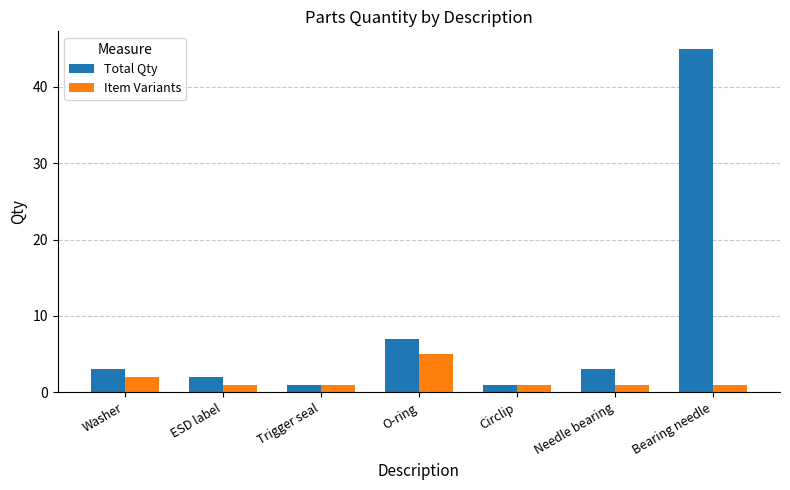

Where is Total Qty nearest to the value 23?

O-ring